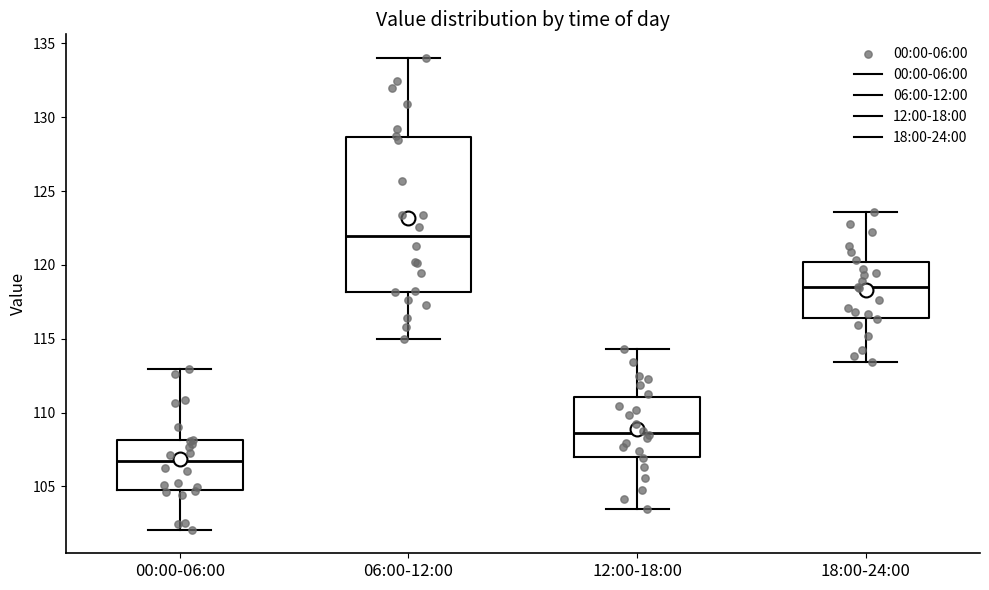

Which box has the highest median line?

06:00-12:00